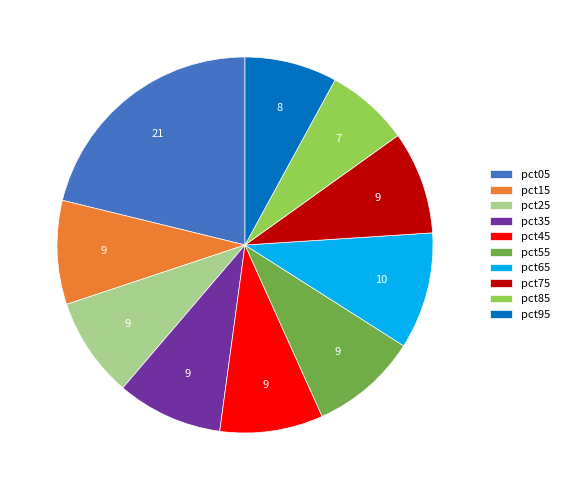

Count the number of slices in the pie.

10